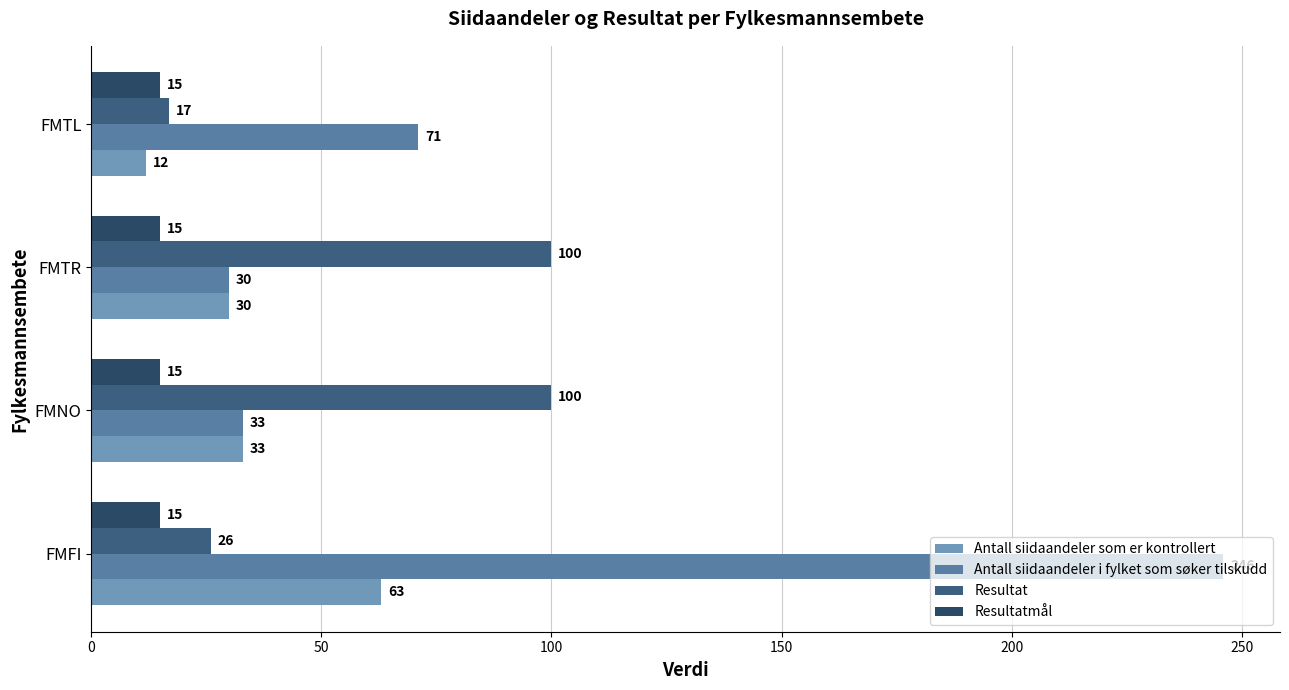

What is the average value of the Resultatmål series?

15